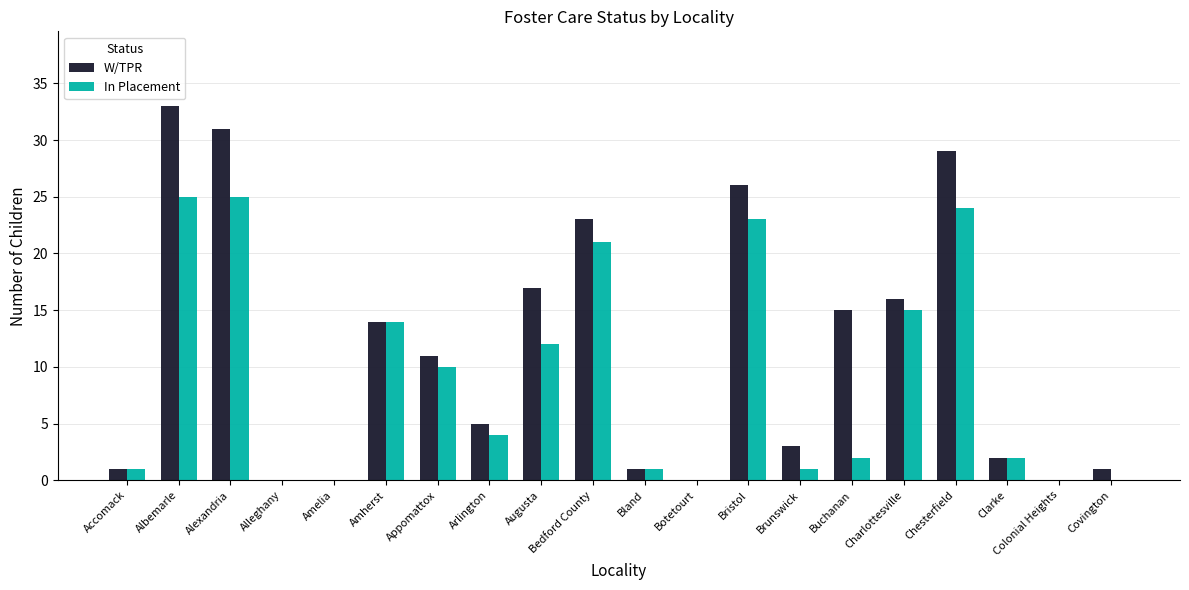

Which series has the largest range (max minus min)?

W/TPR